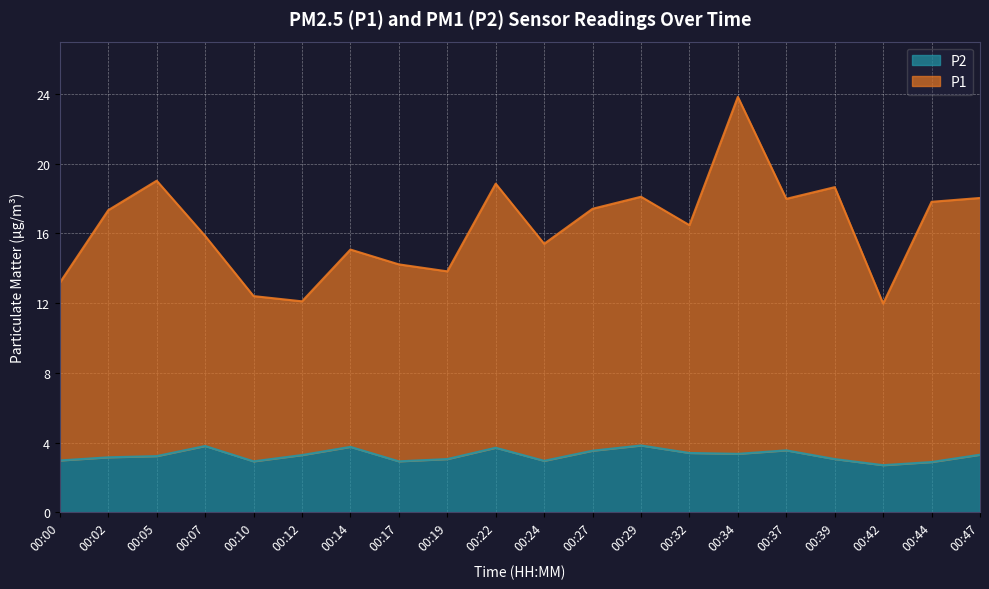

Is it true that P2 equals 2.9 at 00:17?

True